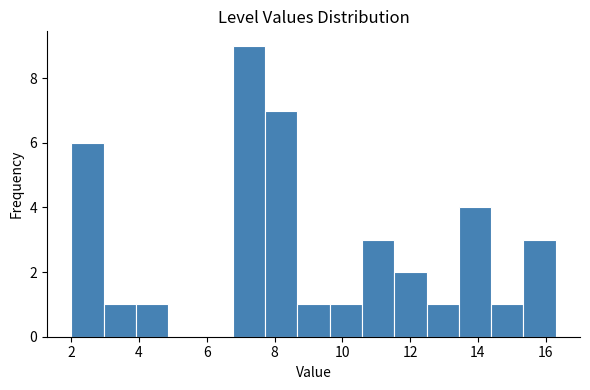

Over which range of the x-axis is the bar tallest?

6.8 to 7.8